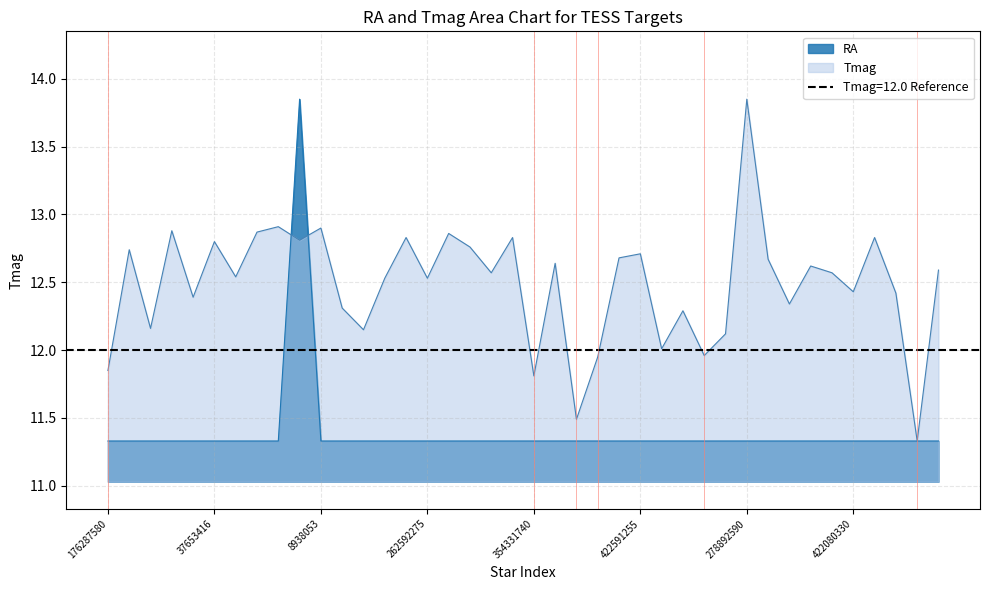

Which label corresponds to the largest value in the chart?

441052641